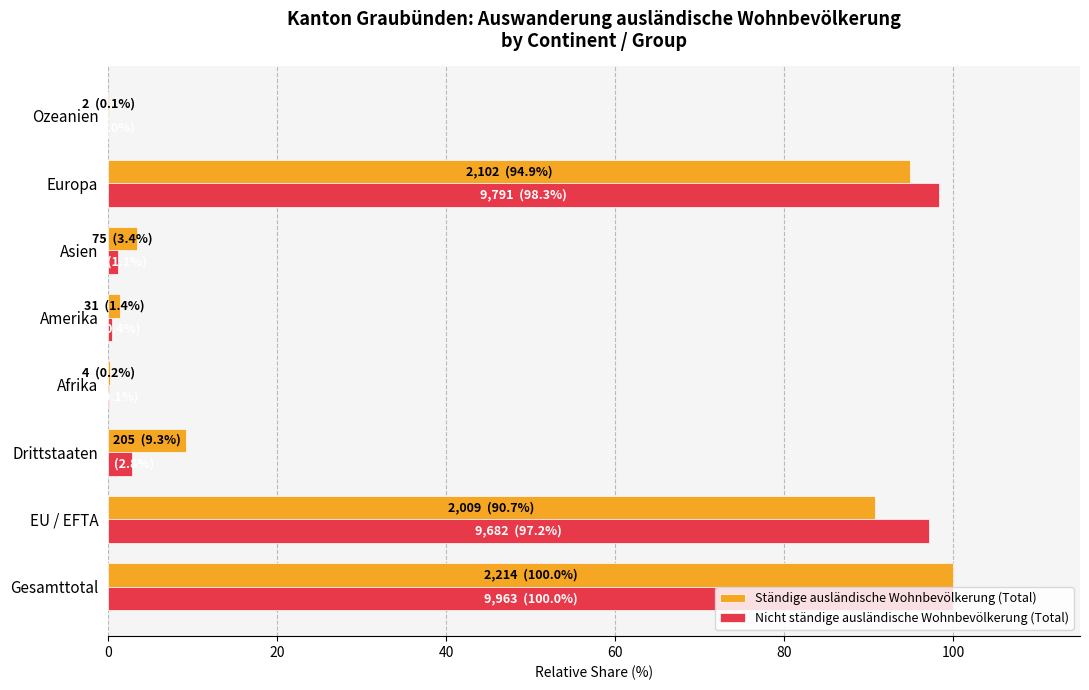

What is the sum of all Ständige ausländische Wohnbevölkerung (Total) values?

300.0